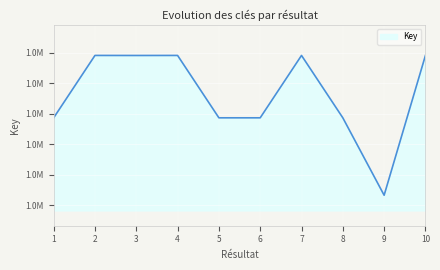

Reading right to left, extract all data points from this chart.

10=1691343	9=1232816	8=1486745	7=1691337	6=1486756	5=1486760	4=1691352	3=1691209	2=1691367	1=1486751